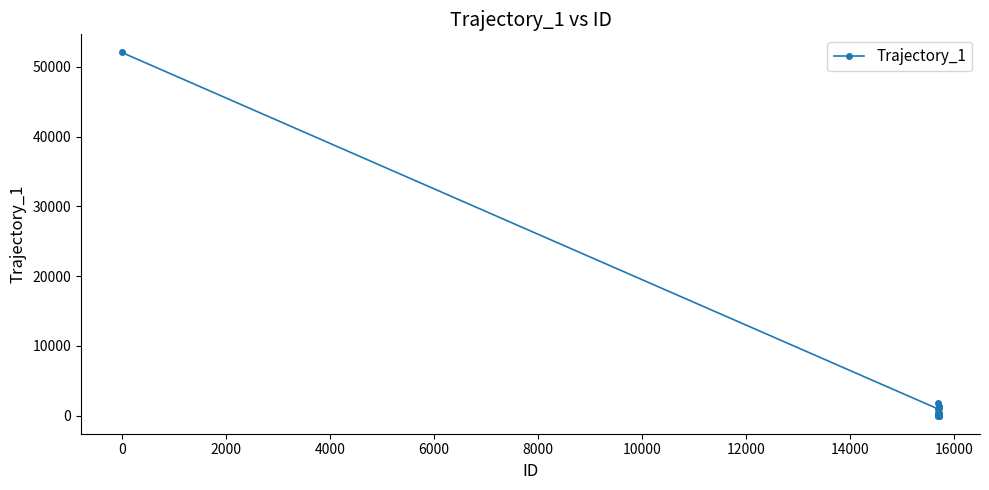

True or false: there are more than 2 points higher than both neighbors.

True